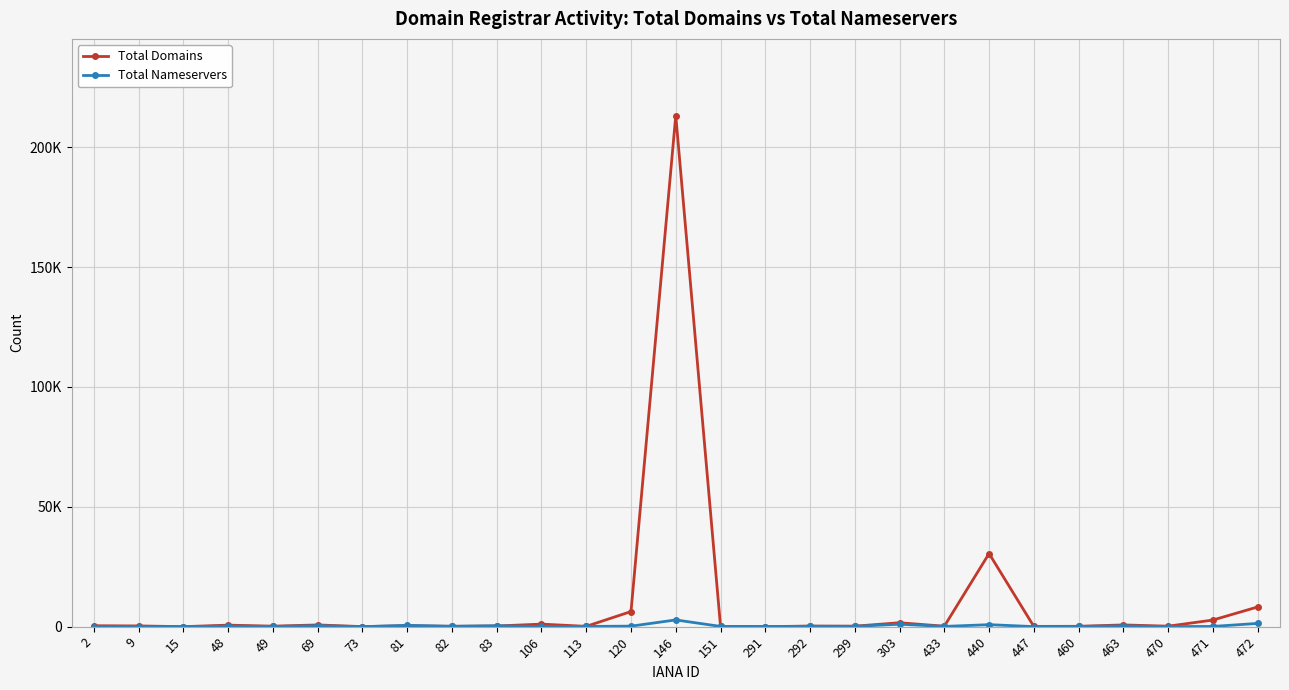

How many interior local valleys does the Total Nameservers series have?

10